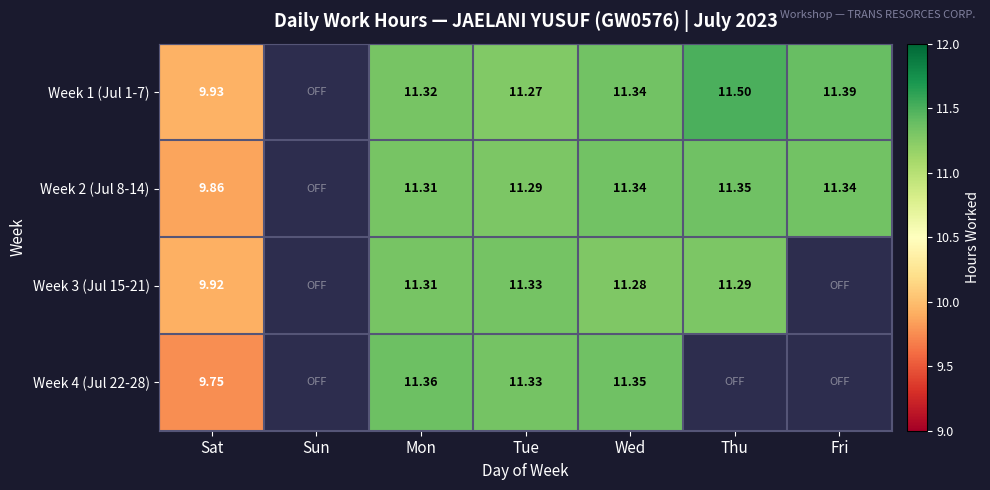

Is the value of Week 3 (Jul 15-21) at Wed greater than the value of Week 1 (Jul 1-7) at Wed?

No